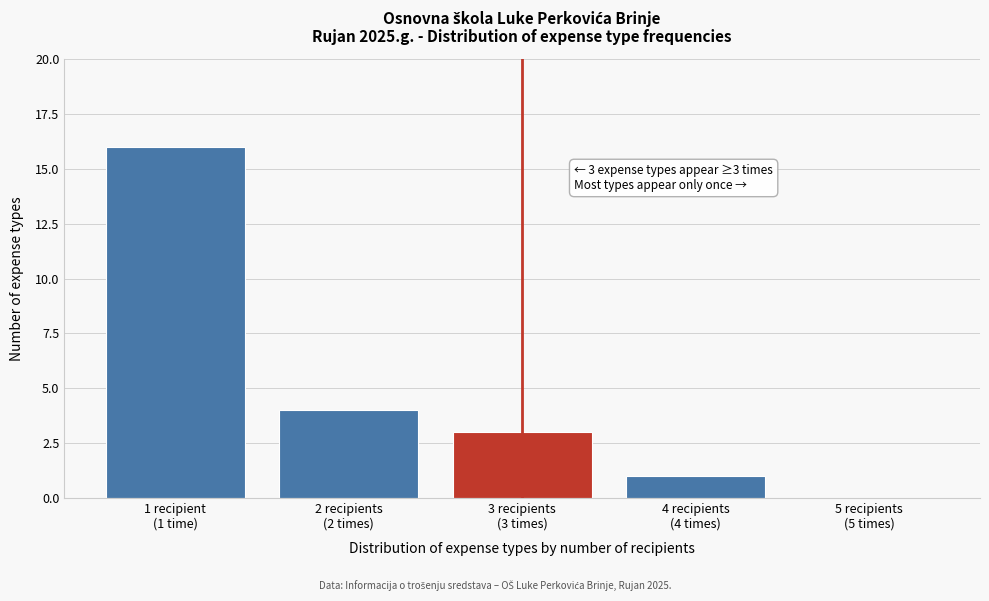

What is the maximum value shown in the chart?

16